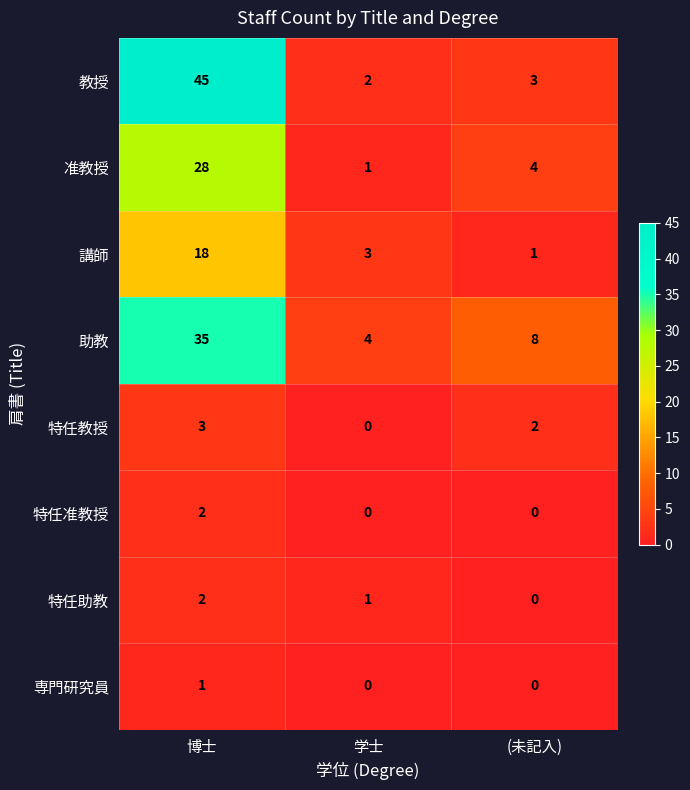

At which category does the chart reach its peak across all series?

博士